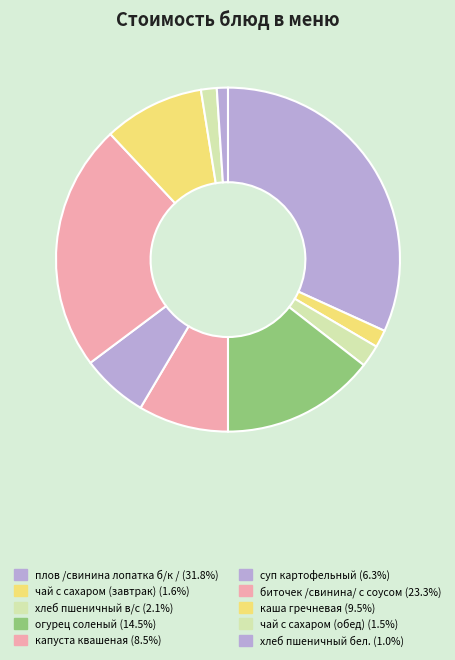

True or false: хлеб пшеничный в/с accounts for 2% of the total.

True